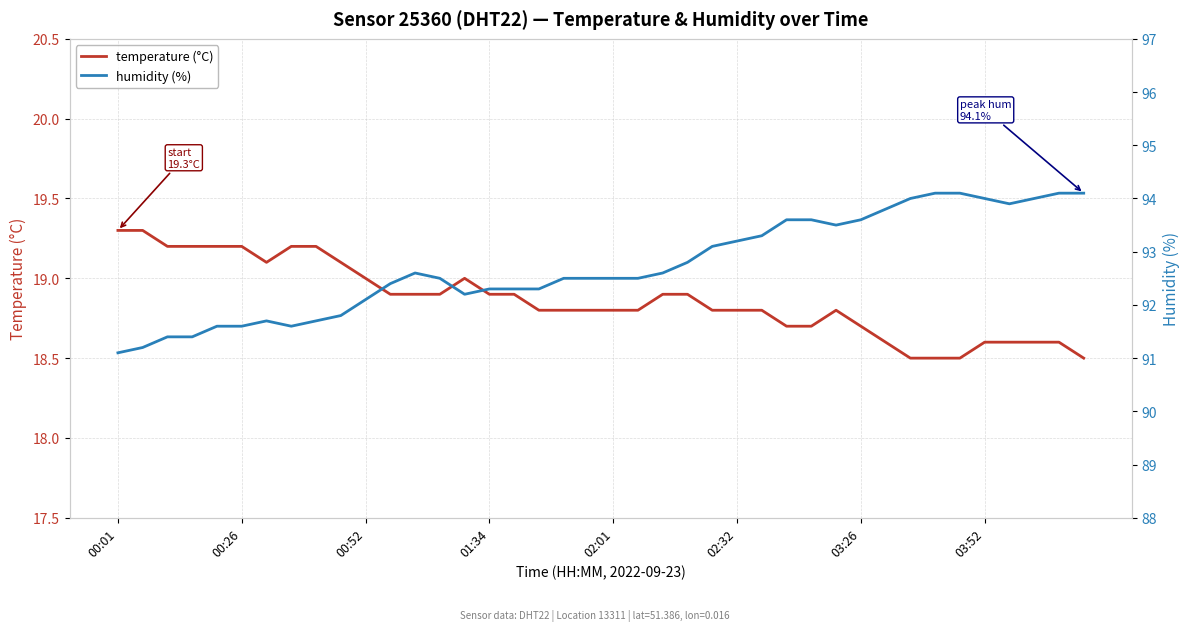

What is the minimum value for humidity (%)?

91.1